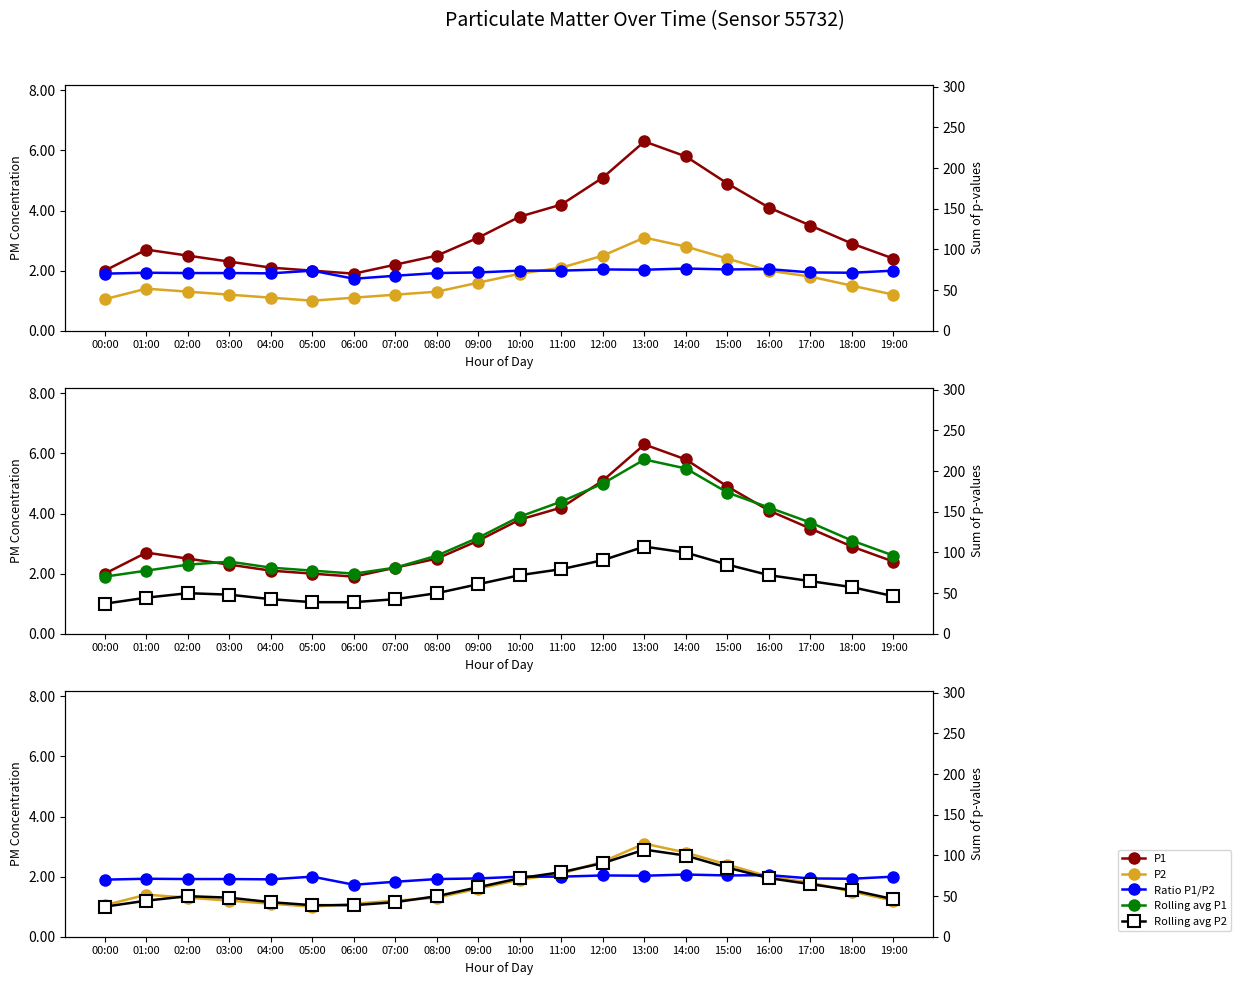

True or false: Rolling avg P1 and P2 intersect in this chart.

False